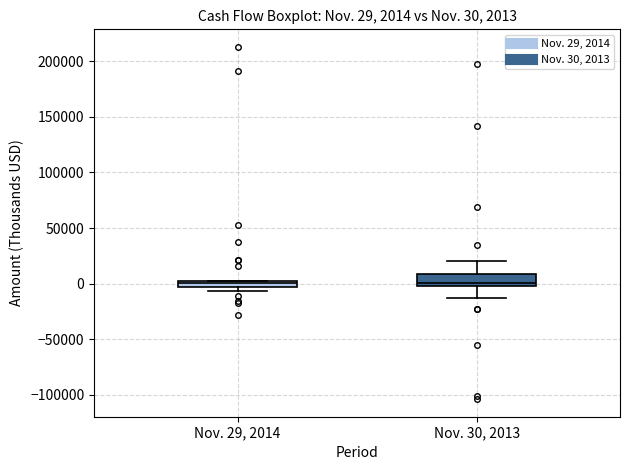

Which box is the tallest, from its lower edge to its upper edge?

Nov. 30, 2013